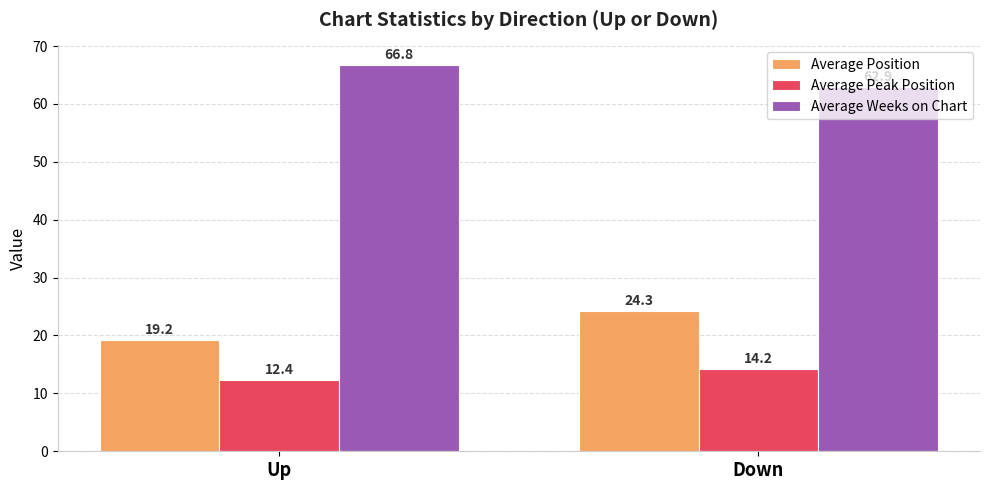

What is the average value of the Average Weeks on Chart series?

64.8